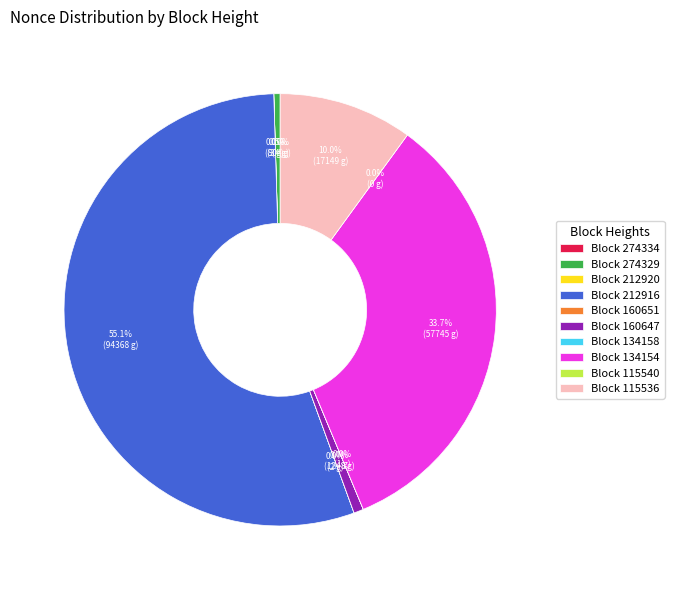

To the nearest percent, what is the combined percentage of 115536 and 274329?

10%